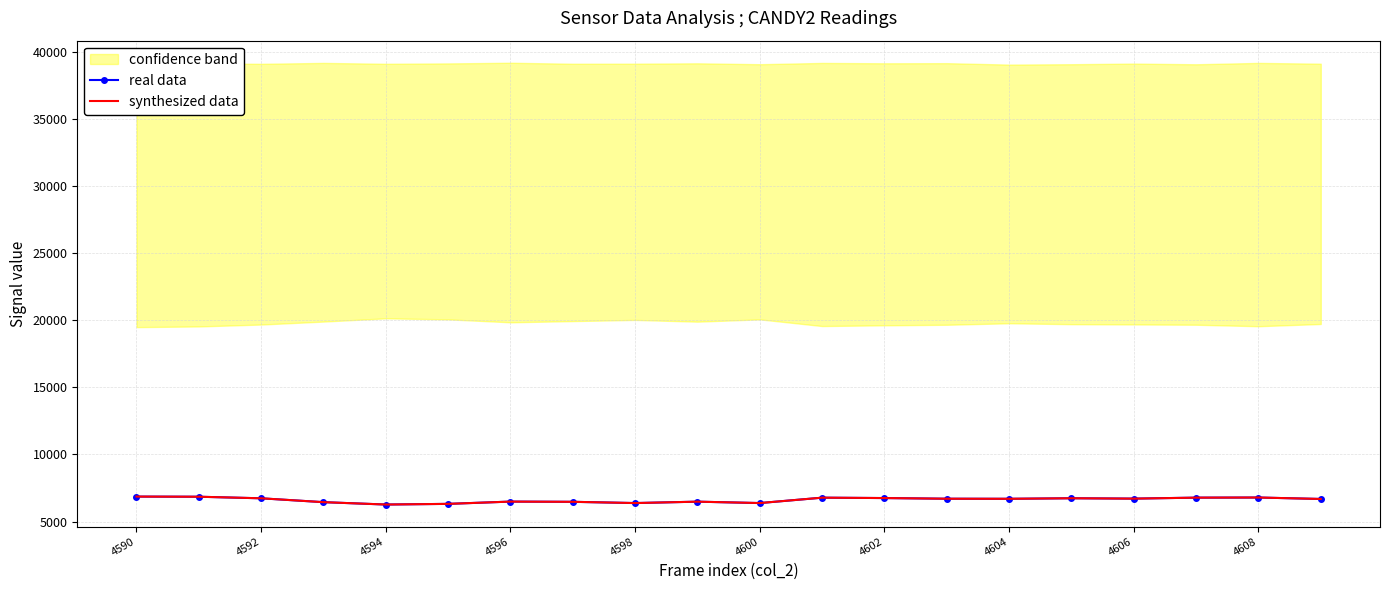

True or false: synthesized data has a value of 6733 at 4592.

True